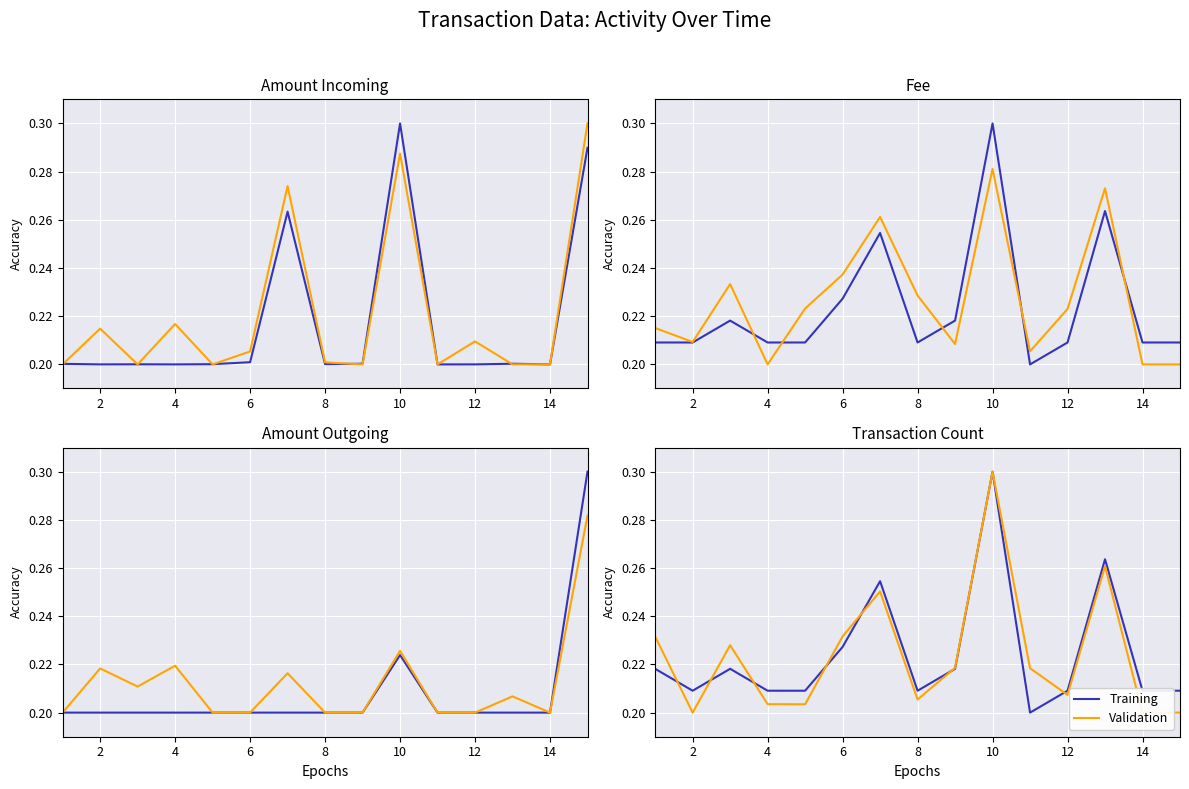

What is the greatest value displayed?

0.3